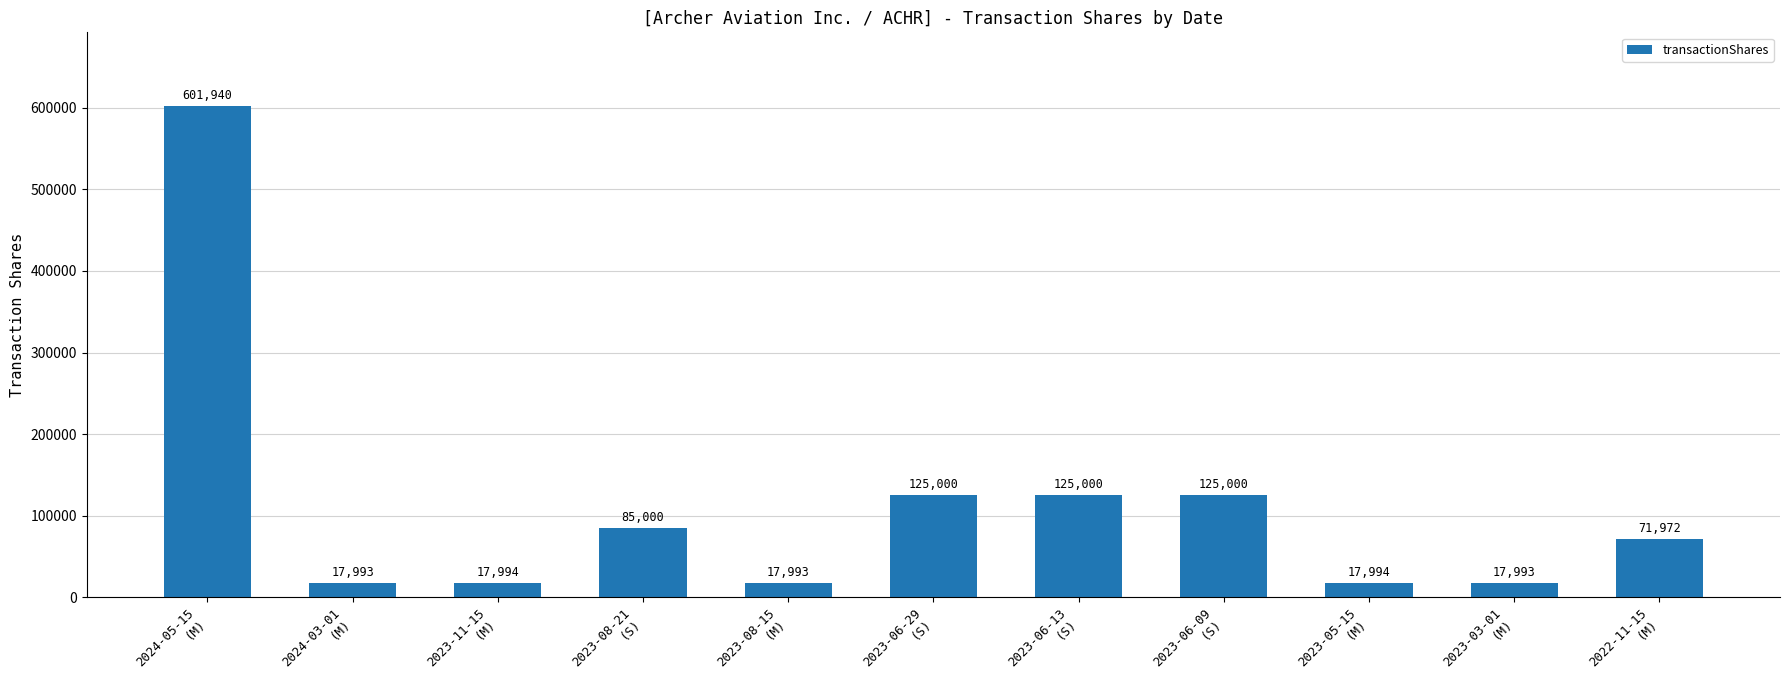

What is the value of the 9th bar from the left?

17994